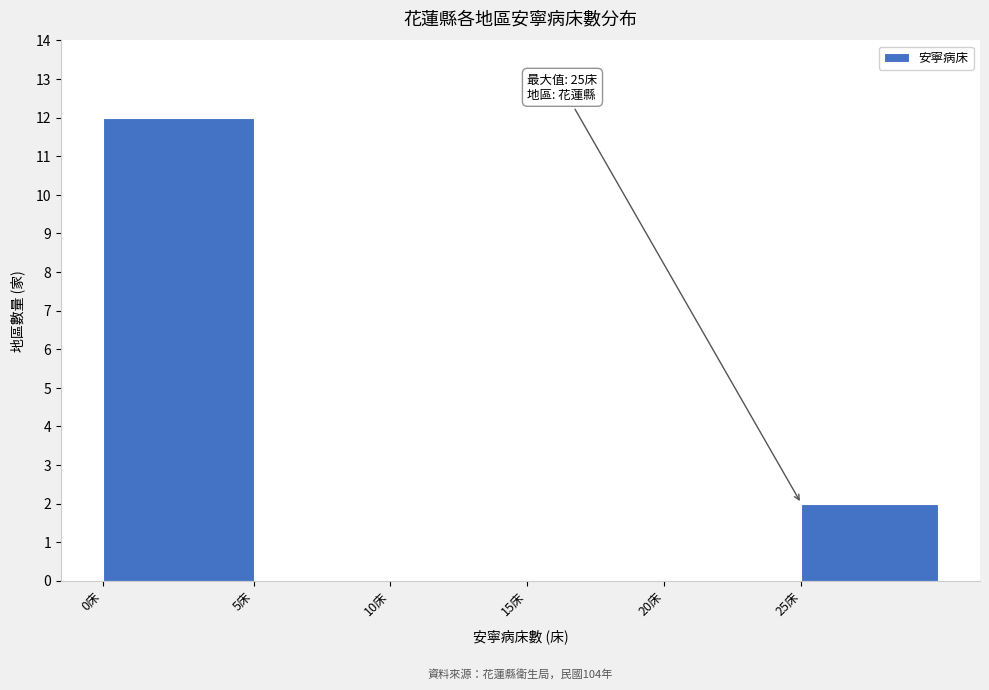

Reading left to right, what are all the values shown in this chart?

0床=12	5床=0	10床=0	15床=0	20床=0	25床=2